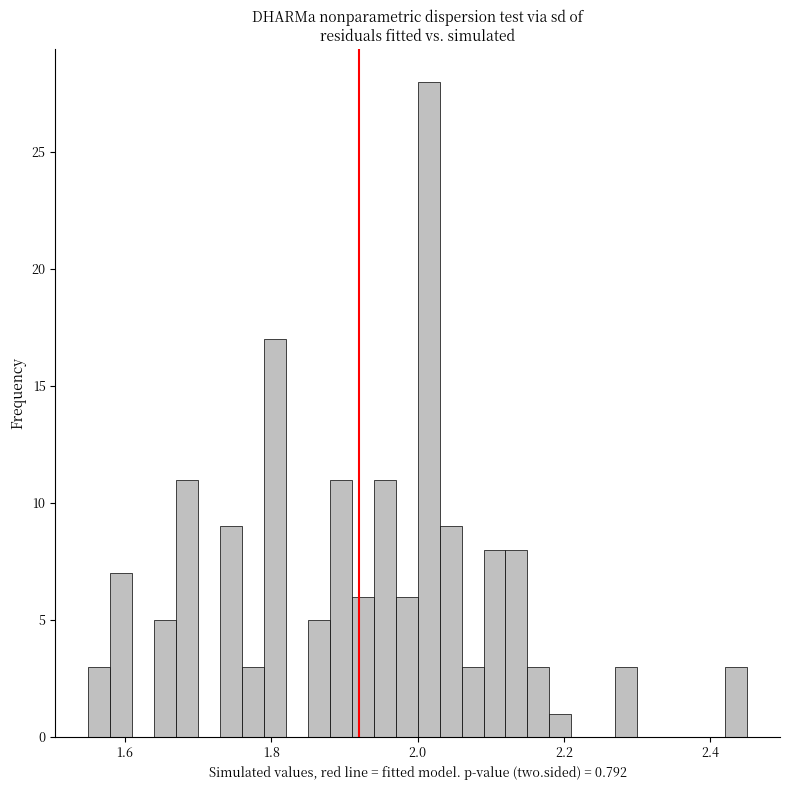

Read against the x-axis, roughly where is the centre of the tallest bar?

2.02